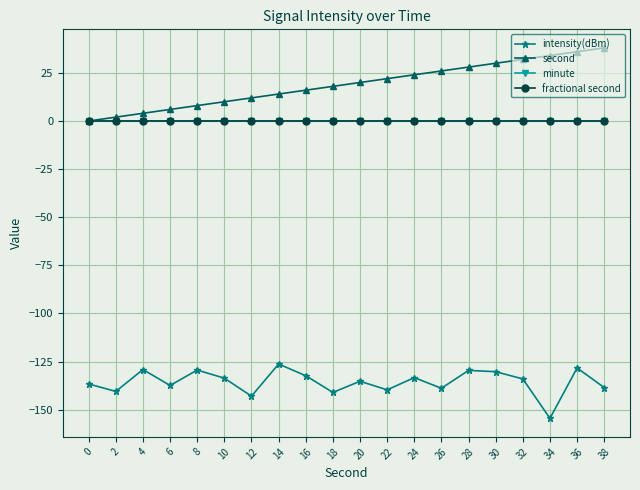

Is this an area chart (filled region under the line)?

No